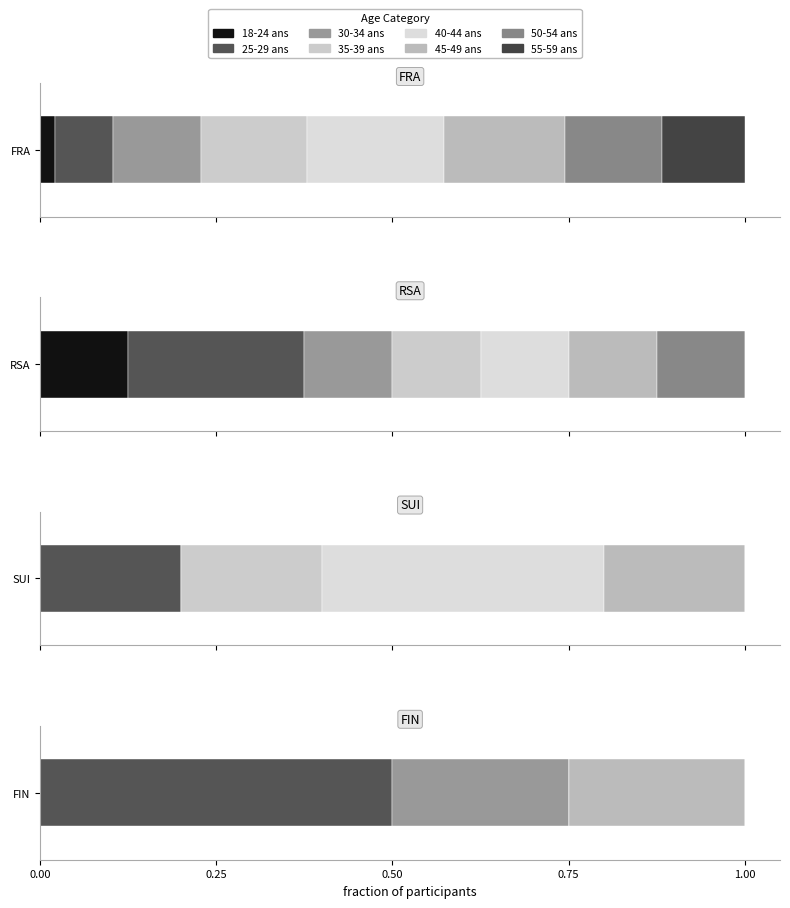

Are the bars grouped side by side (vs. stacked)?

No